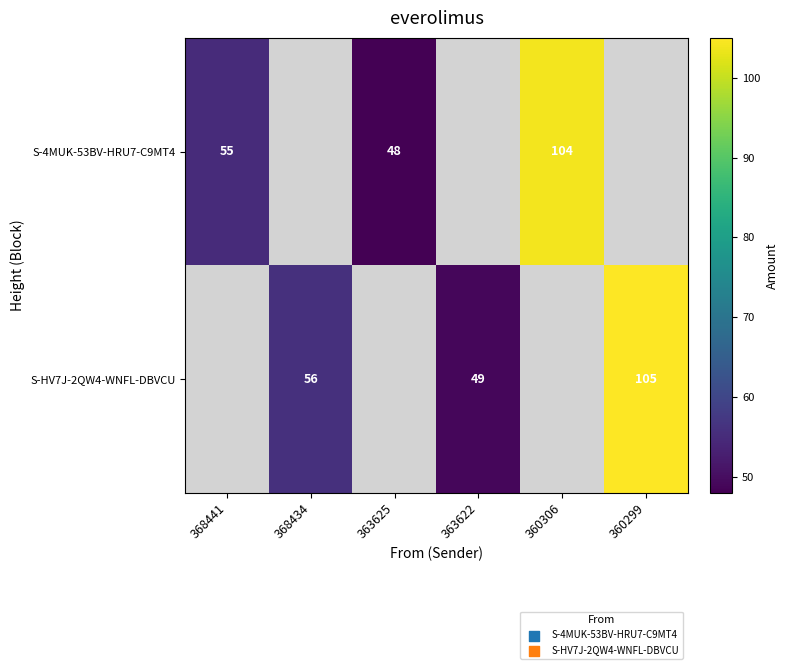

Between 363625 and 368441, which is larger?

368441